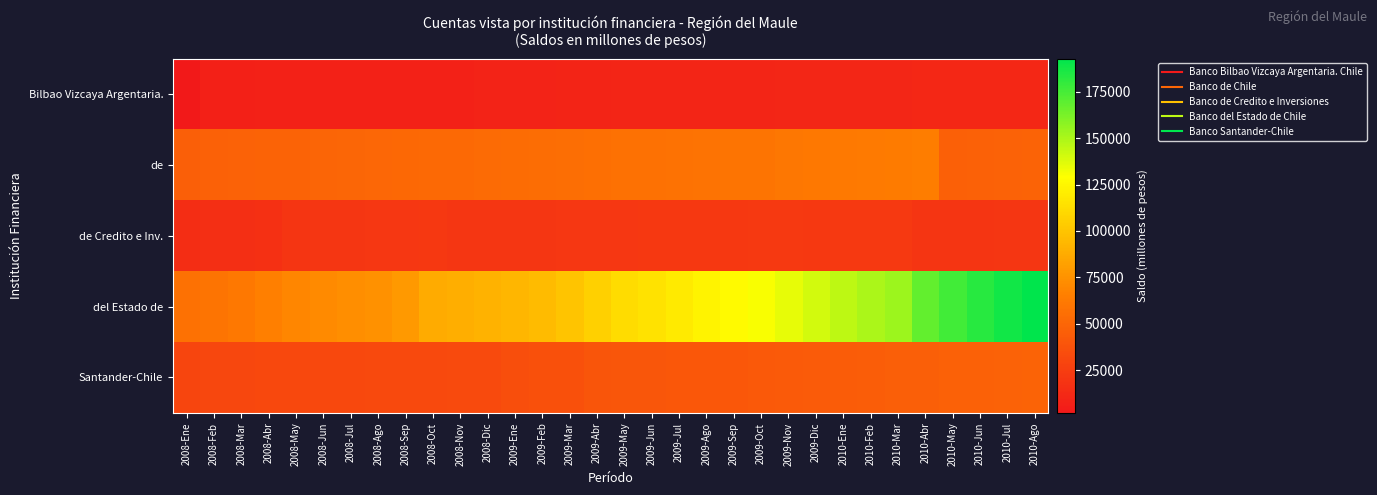

What is the spread (max minus min) of values at 2009-Ago?

112969